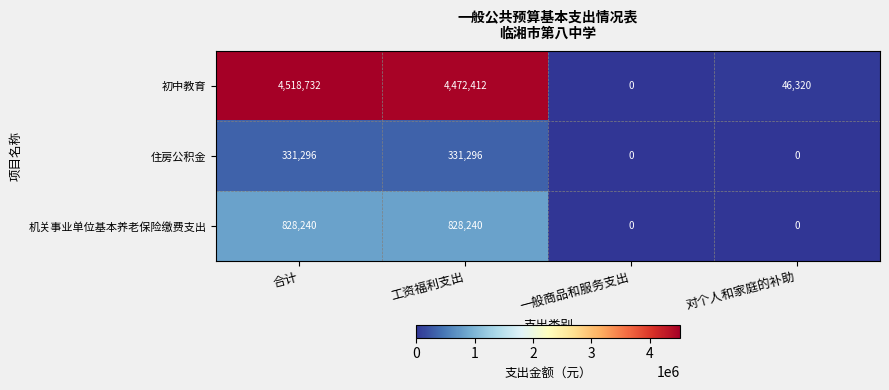

What is the difference between the 机关事业单位基本养老保险缴费支出 values at 一般商品和服务支出 and 工资福利支出?

828240